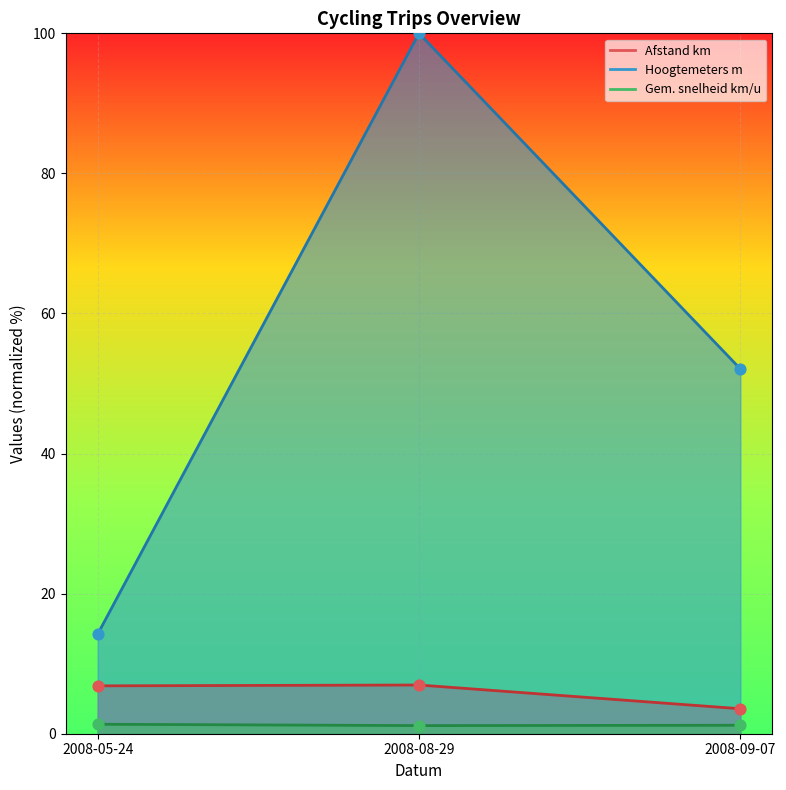

What is the total value across all series at 2008-09-07?

56.9